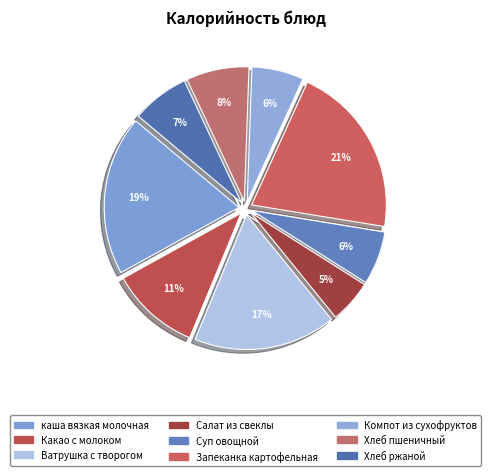

How many segments does this pie chart have?

9